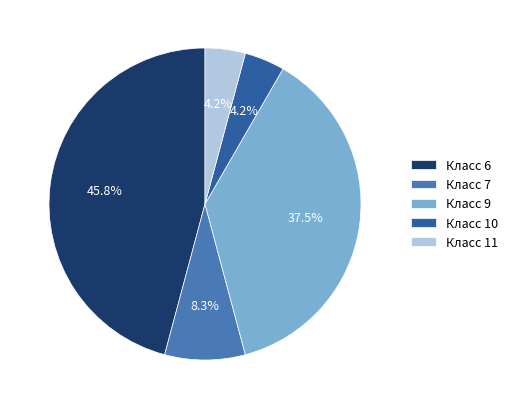

Is there a majority slice in this chart?

No